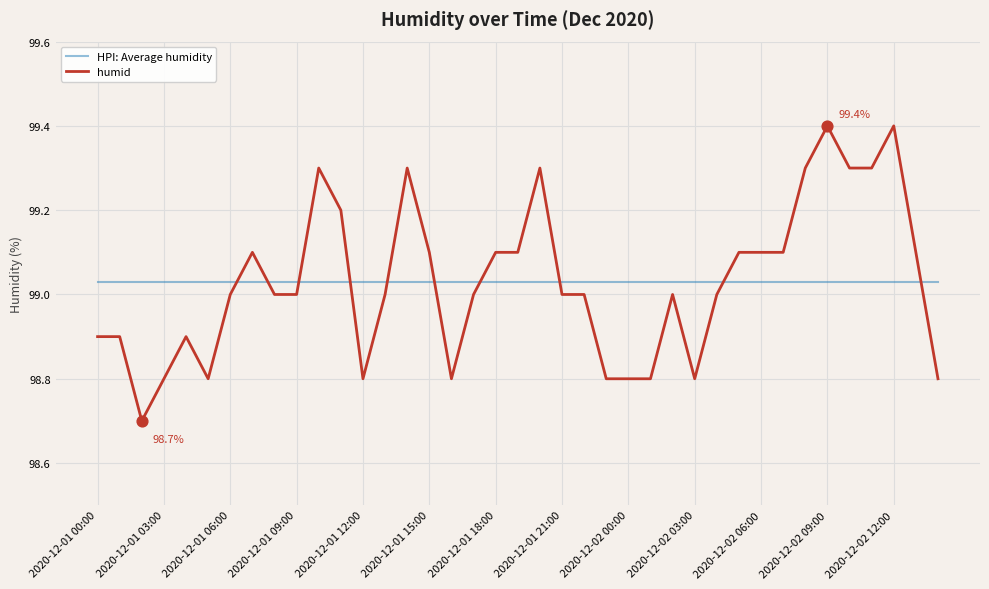

After their last crossing, which series has the higher values: HPI: Average humidity or humid?

HPI: Average humidity